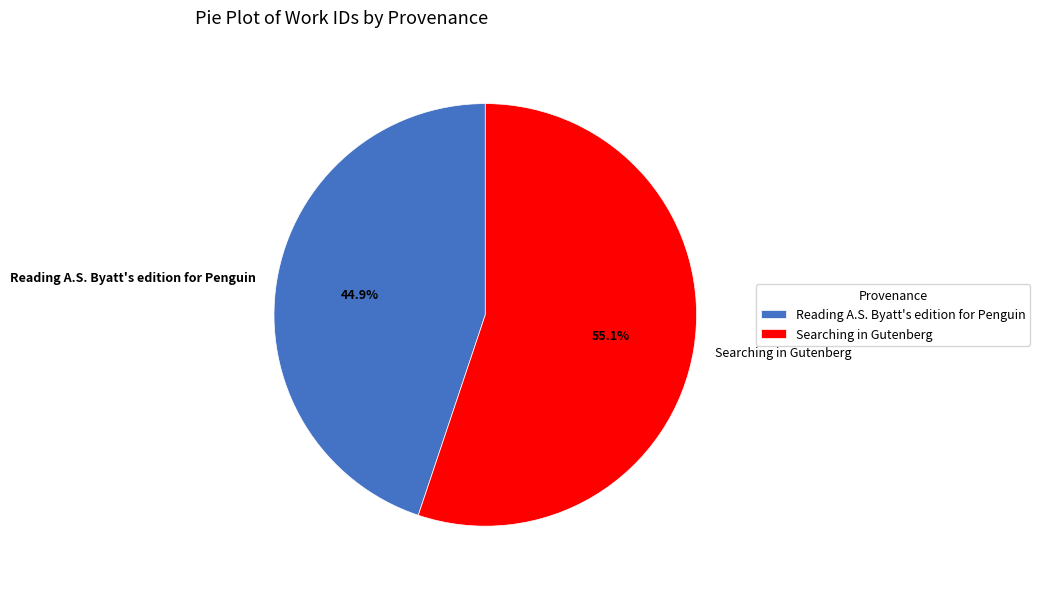

Rank the categories by value from highest to lowest.

Searching in Gutenberg, Reading A.S. Byatt's edition for Penguin